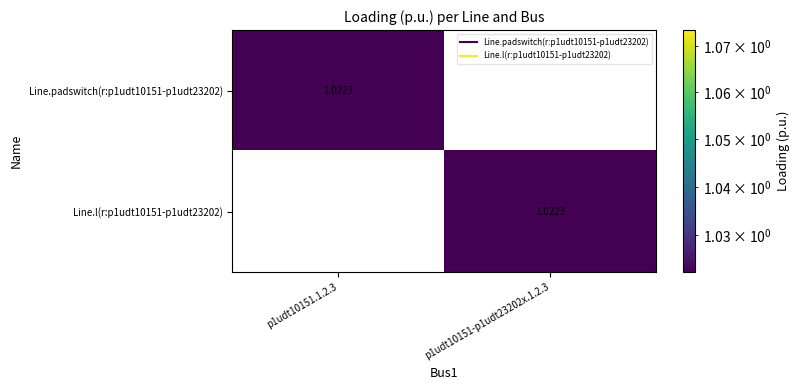

How many distinct data groups are displayed?

2